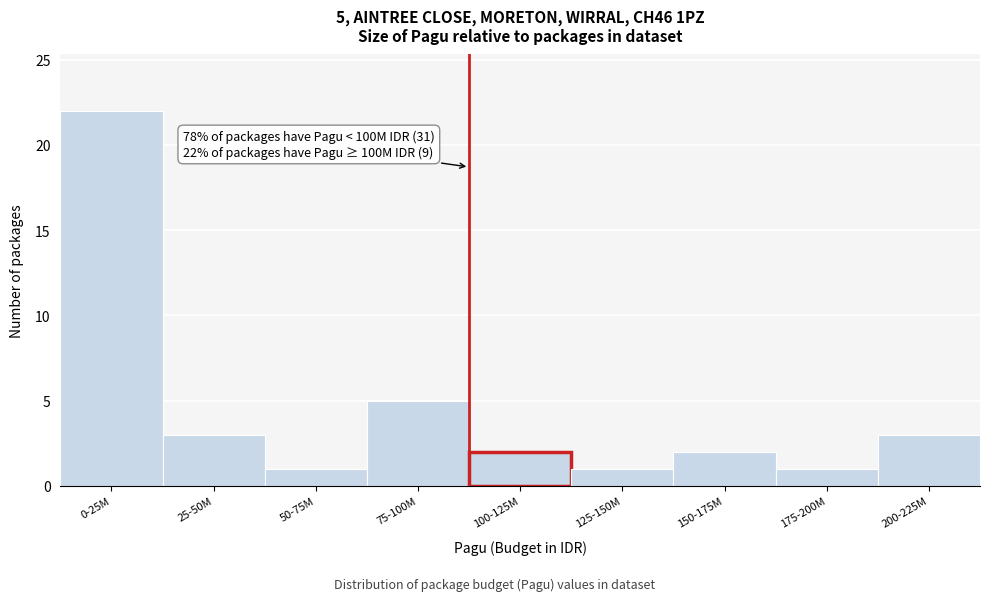

Reading left to right, transcribe all the data shown in this chart.

22	3	1	5	2	1	2	1	3